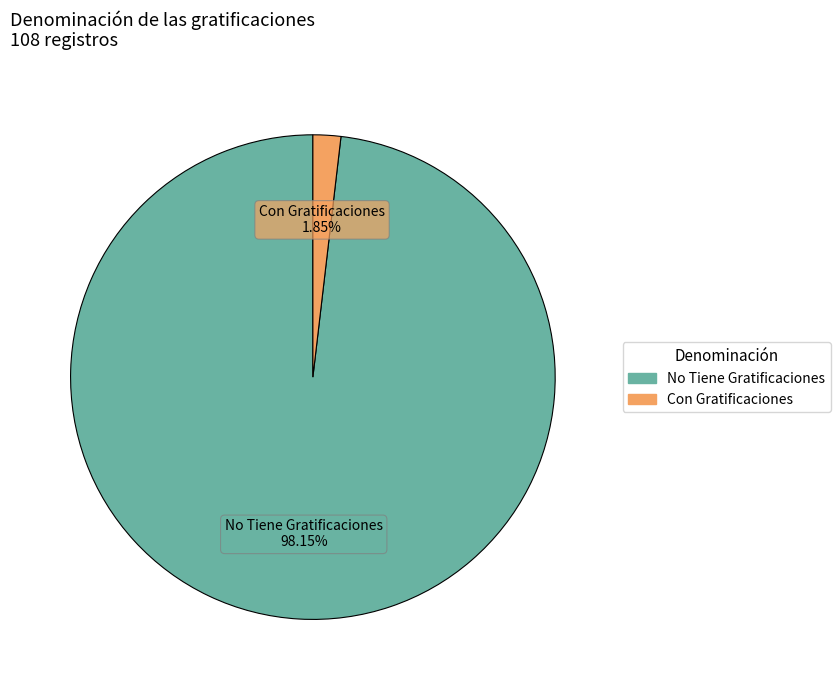

How many slices are in this pie chart?

2